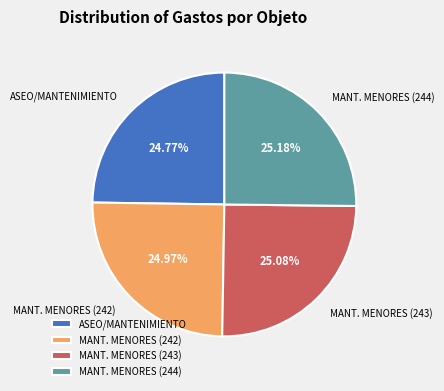

Do MANT. MENORES (242) and MANT. MENORES (243) together represent more than half of the pie?

Yes